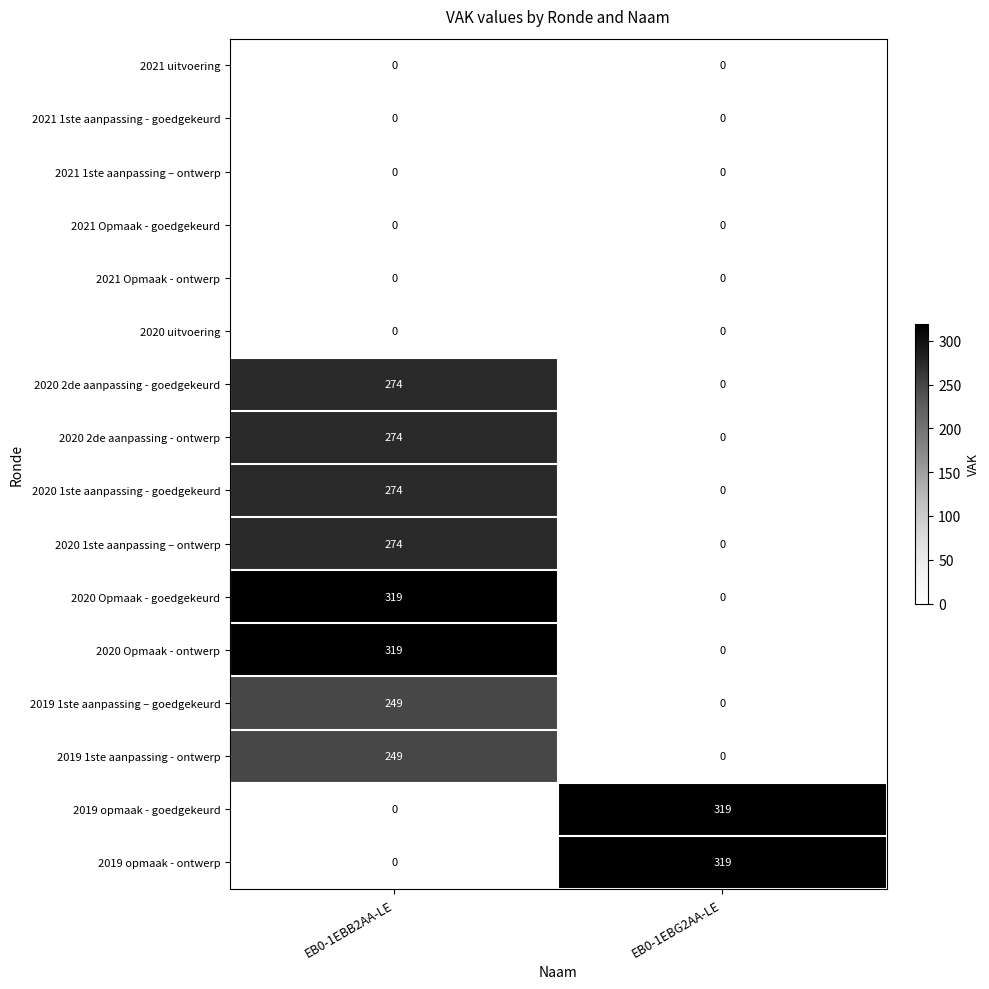

At how many categories does at least one series exceed 284?

2